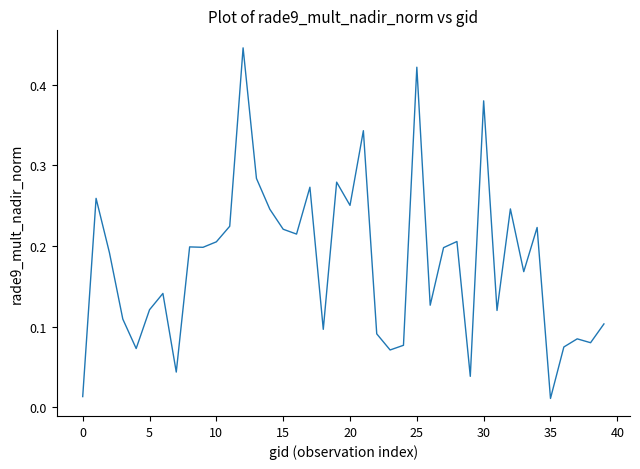

Reading left to right, transcribe all the data shown in this chart.

0.0	0.3	0.2	0.1	0.1	0.1	0.1	0.0	0.2	0.2	0.2	0.2	0.4	0.3	0.2	0.2	0.2	0.3	0.1	0.3	0.3	0.3	0.1	0.1	0.1	0.4	0.1	0.2	0.2	0.0	0.4	0.1	0.2	0.2	0.2	0.0	0.1	0.1	0.1	0.1